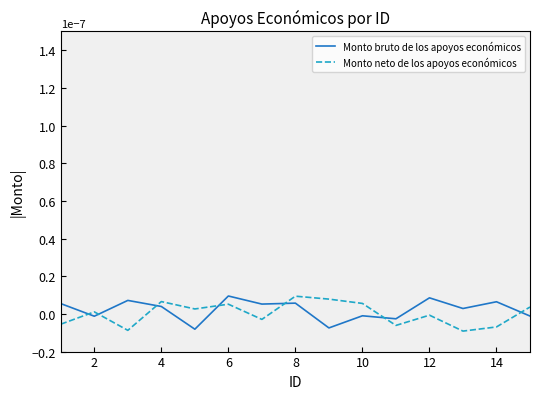

True or false: Monto bruto de los apoyos económicos and Monto neto de los apoyos económicos intersect in this chart.

True